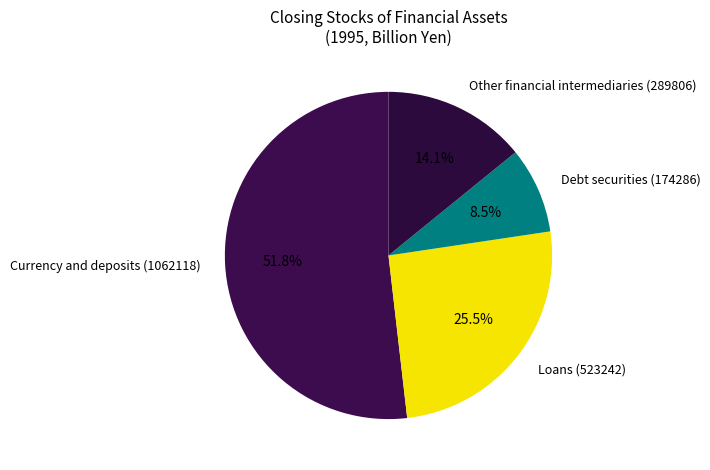

What percentage is the Other slice, to the nearest percent?

14%